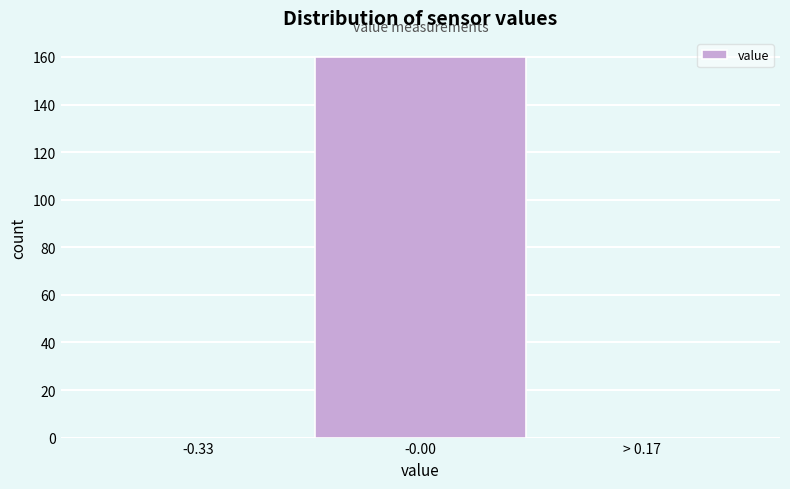

Reading left to right, what are all the values shown in this chart?

-0.33=0	-0.00=160	> 0.17=0